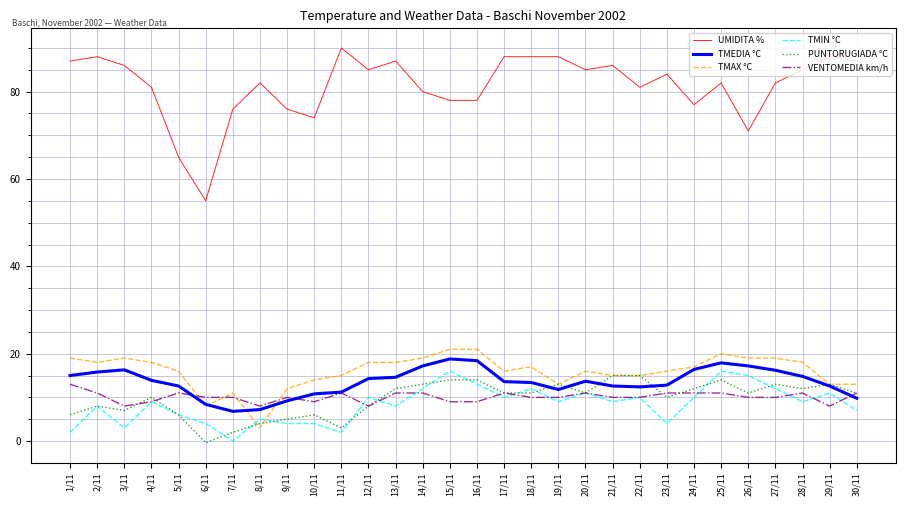

What is the difference between the maximum and minimum values in the TMAX °C series?

18.0